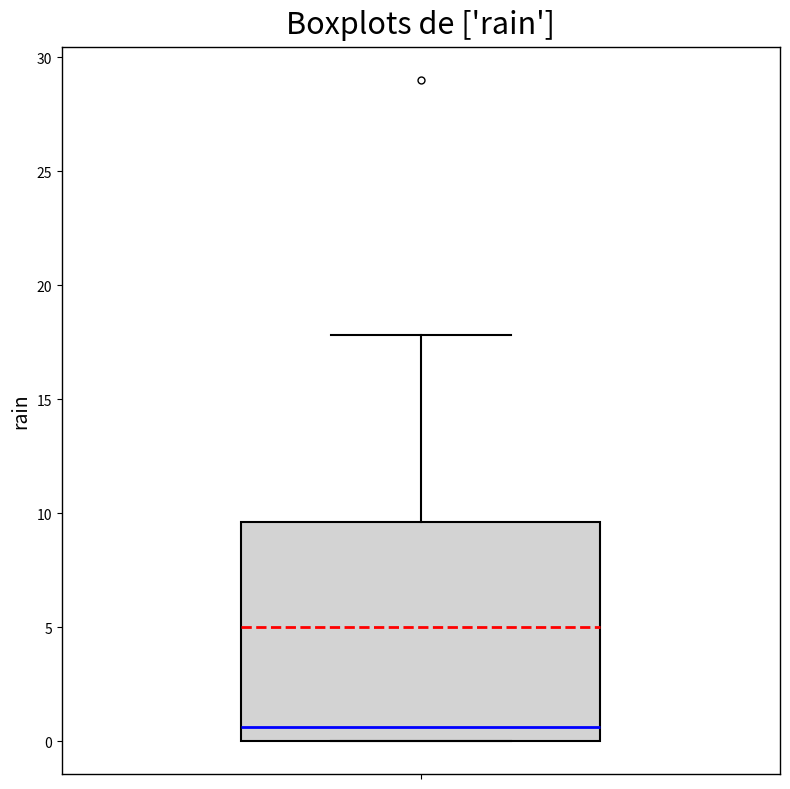

Where is the upper edge of the box on the y-axis? The values are not printed on the chart, so give them approximately, as read against the axis.

9.5